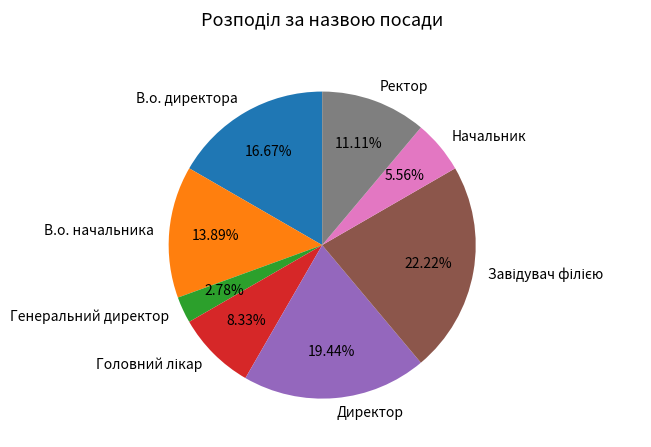

Which has a higher value, В.о. начальника or Ректор?

В.о. начальника